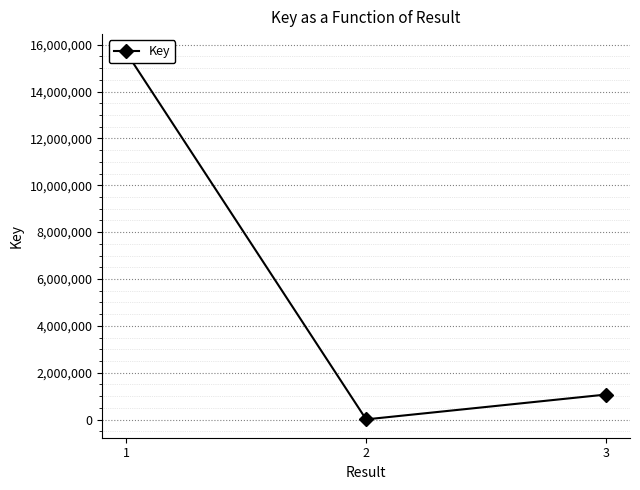

How many categories are shown in the chart?

3